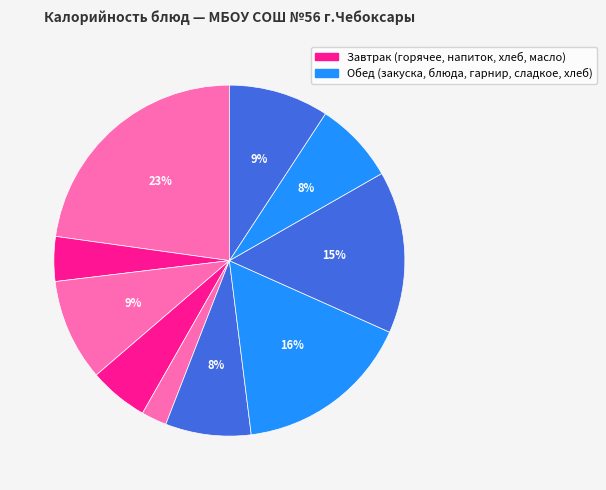

Count the number of slices in the pie.

10